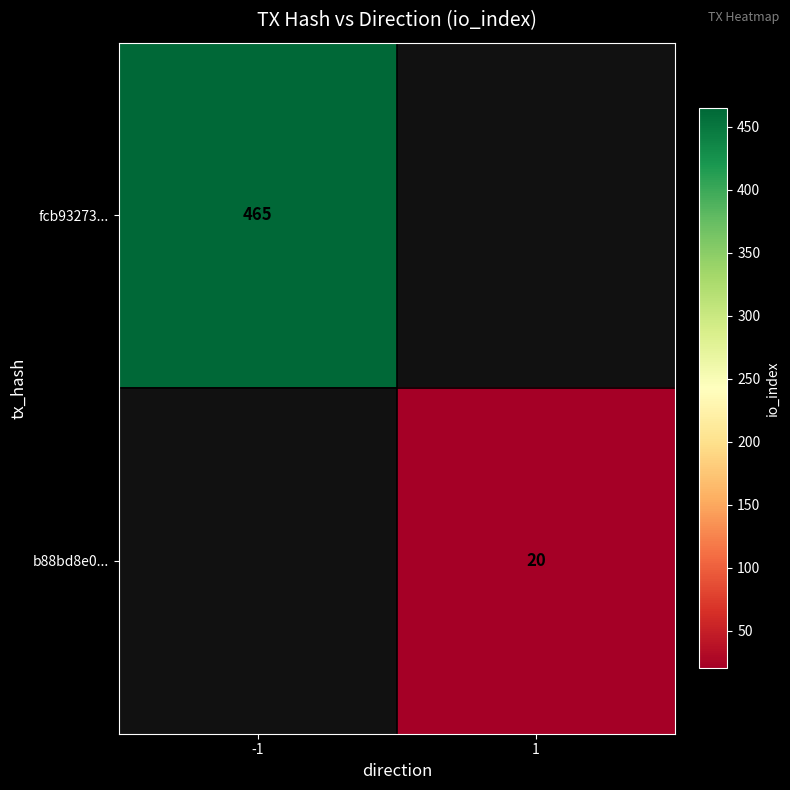

The fcb93273... series shows 752 at -1. True or false?

False